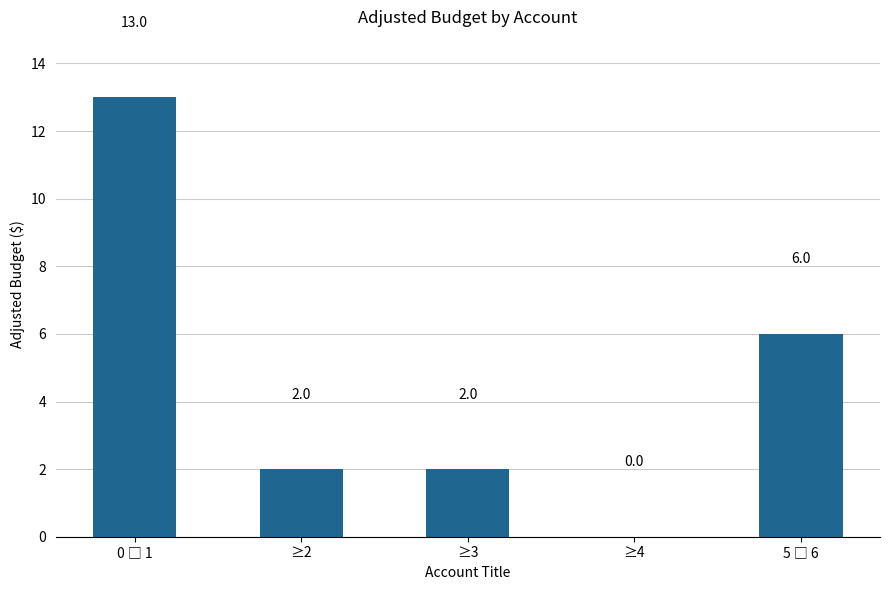

How many data points does each series have?

5